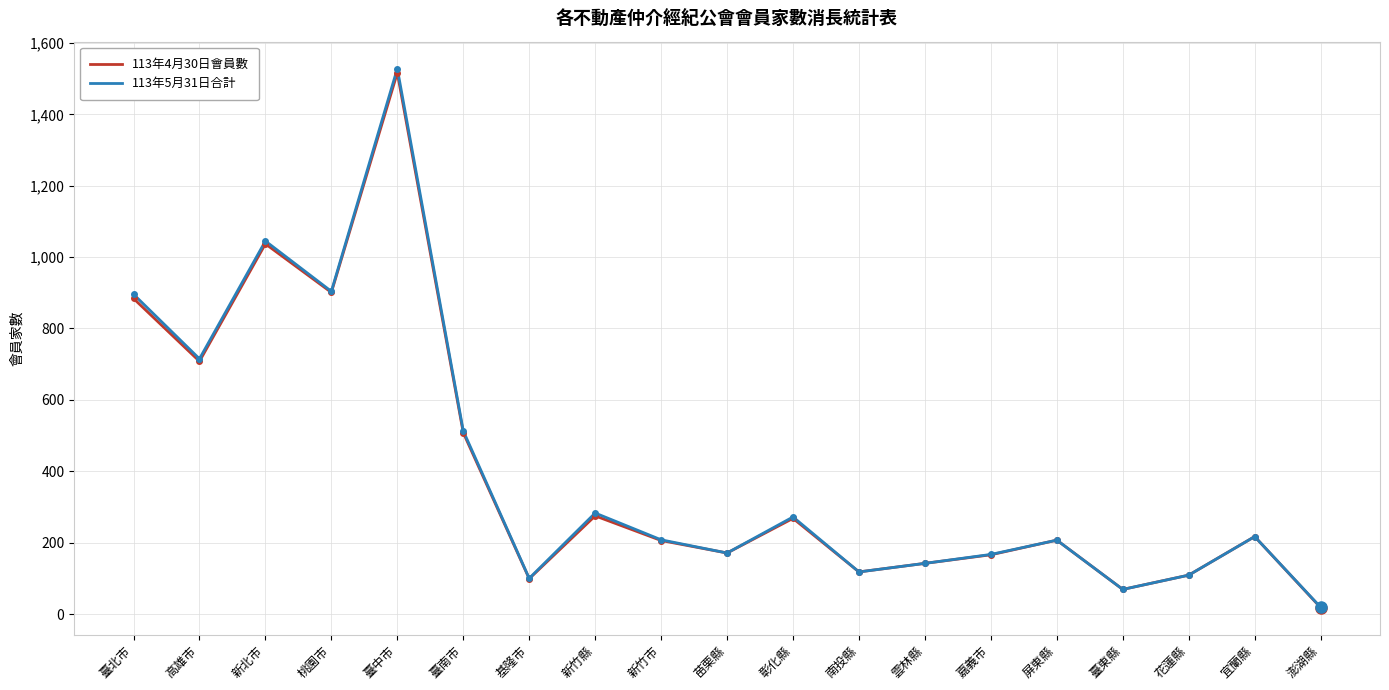

At how many categories does at least one series exceed 1038?

2